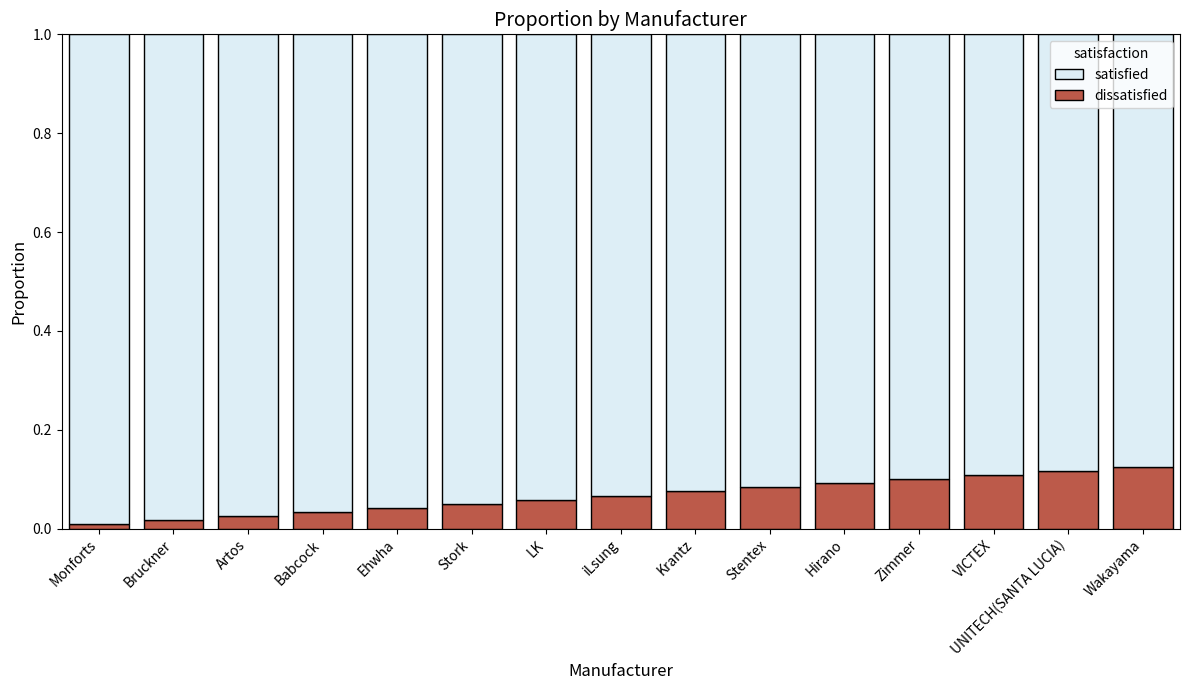

Rank the categories by satisfied value from highest to lowest.

Monforts, Bruckner, Artos, Babcock, Ehwha, Stork, LK, iLsung, Krantz, Stentex, Hirano, Zimmer, VICTEX, UNITECH(SANTA LUCIA), Wakayama